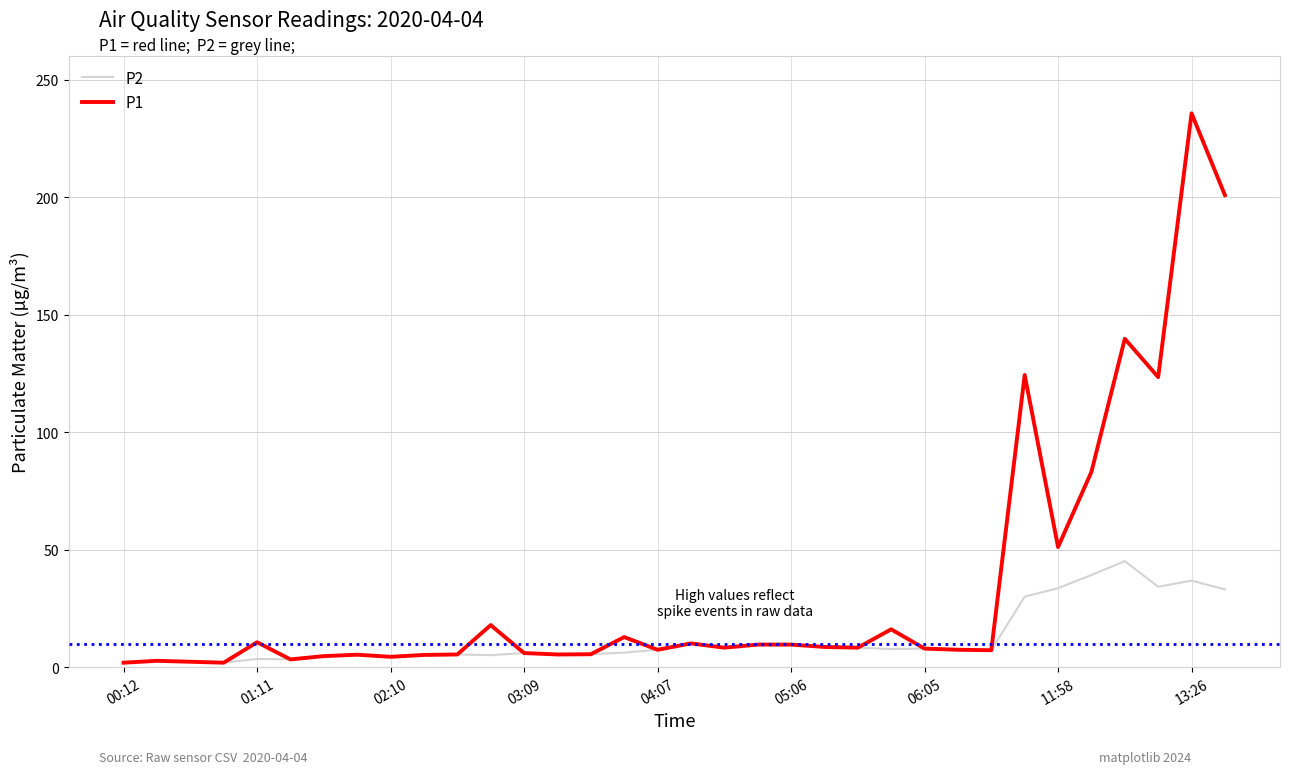

Which series has the largest total across all categories?

P1